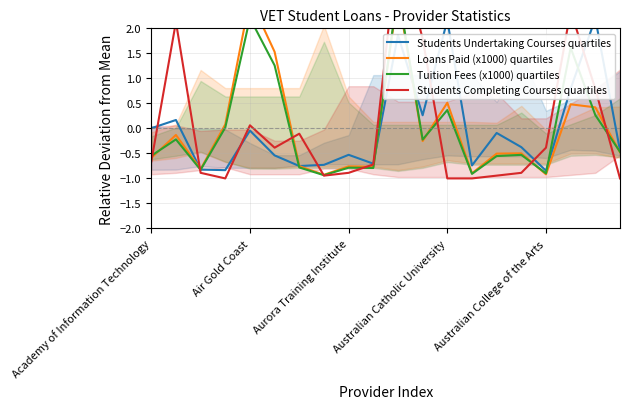

Does the chart have visible grid lines?

Yes